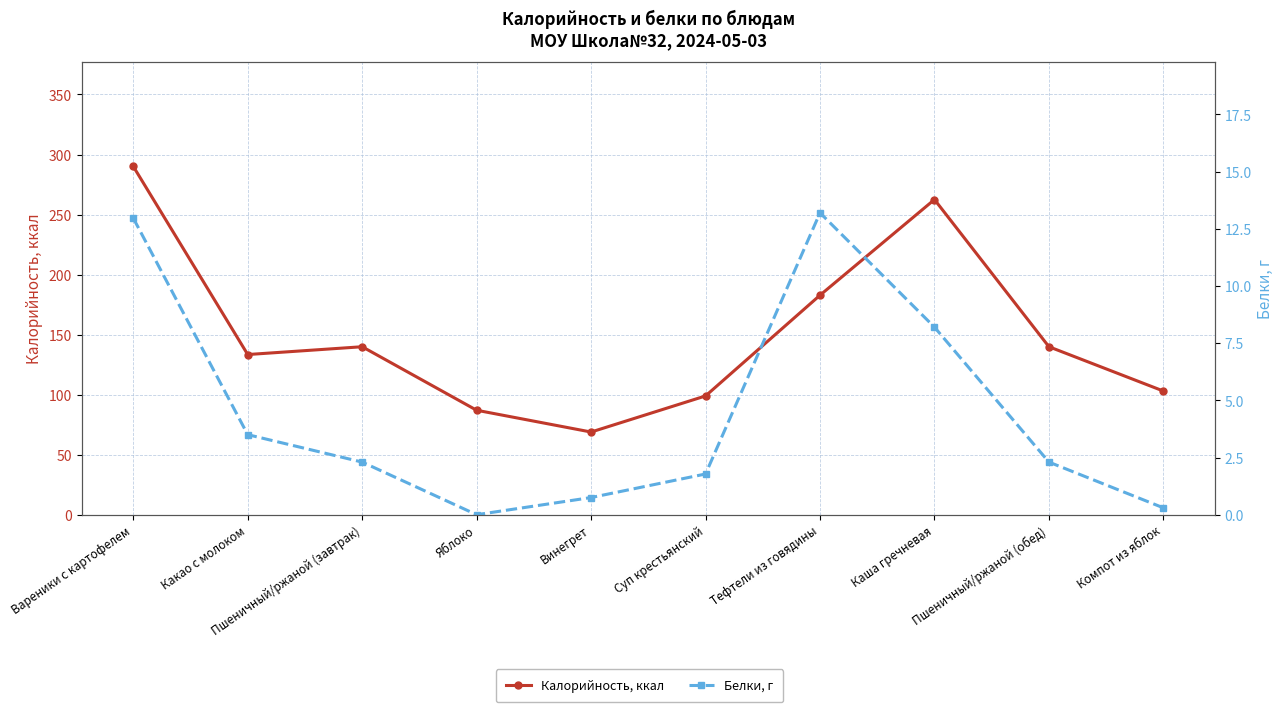

Which series has the widest spread of values?

Калорийность, ккал